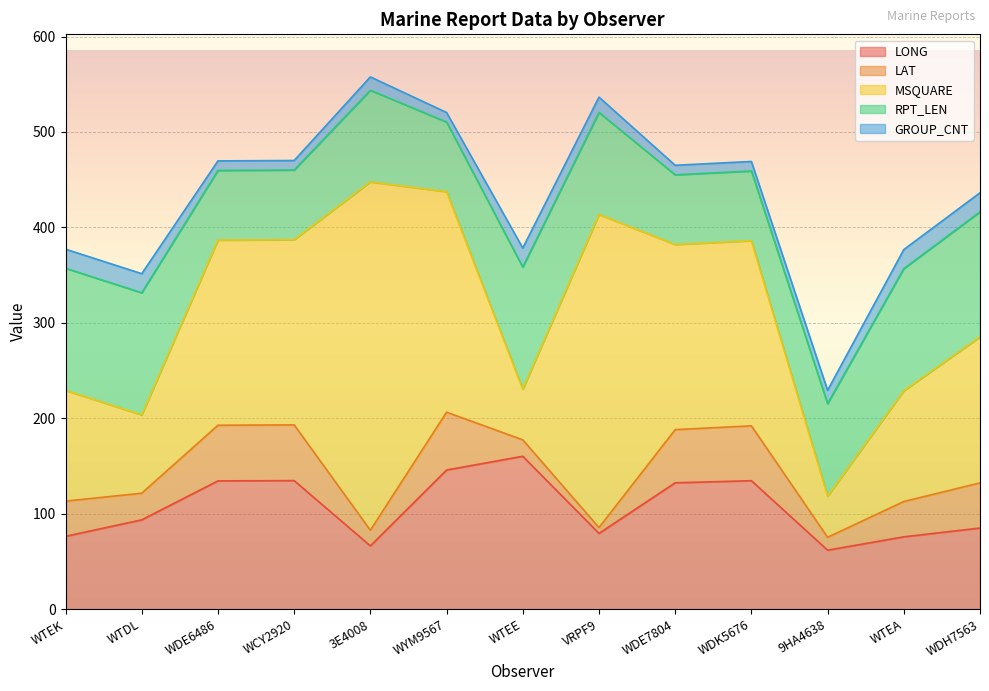

The value of MSQUARE at WTEE is 86.8. True or false?

False